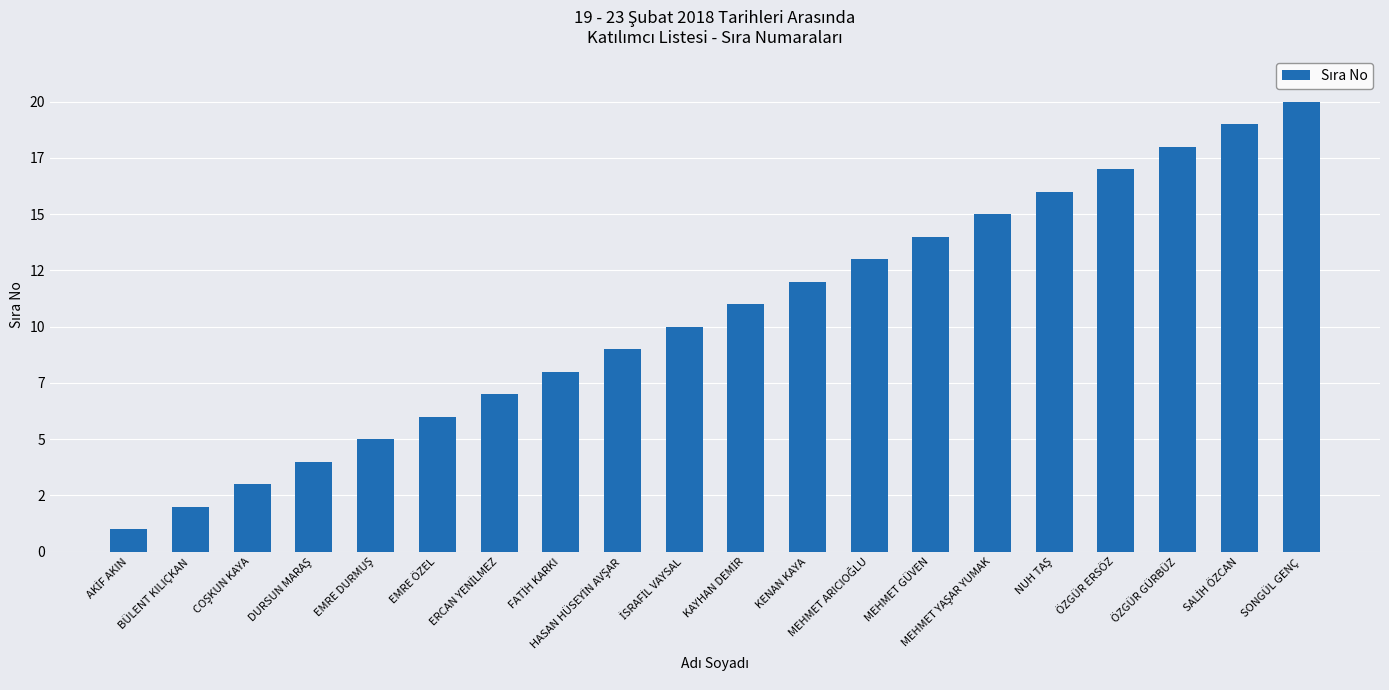

What is the maximum value shown in the chart?

20